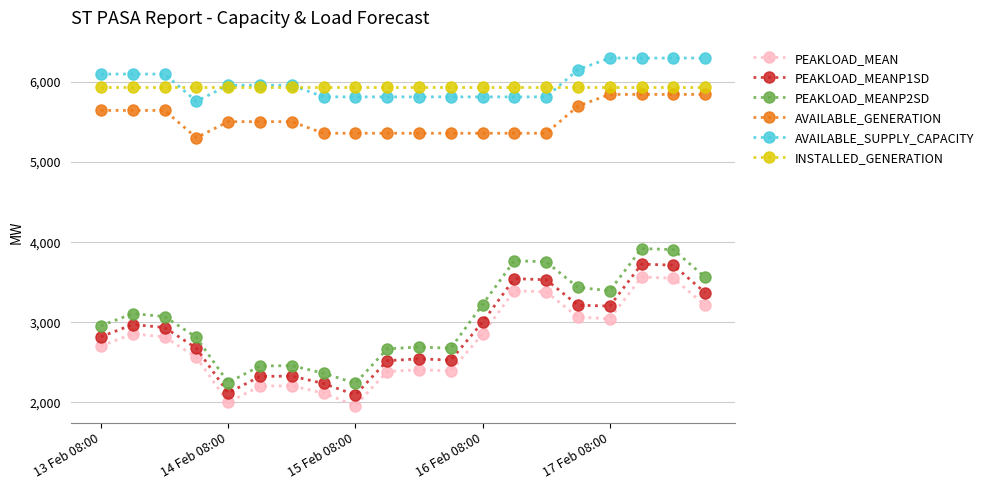

How many distinct data groups are displayed?

6